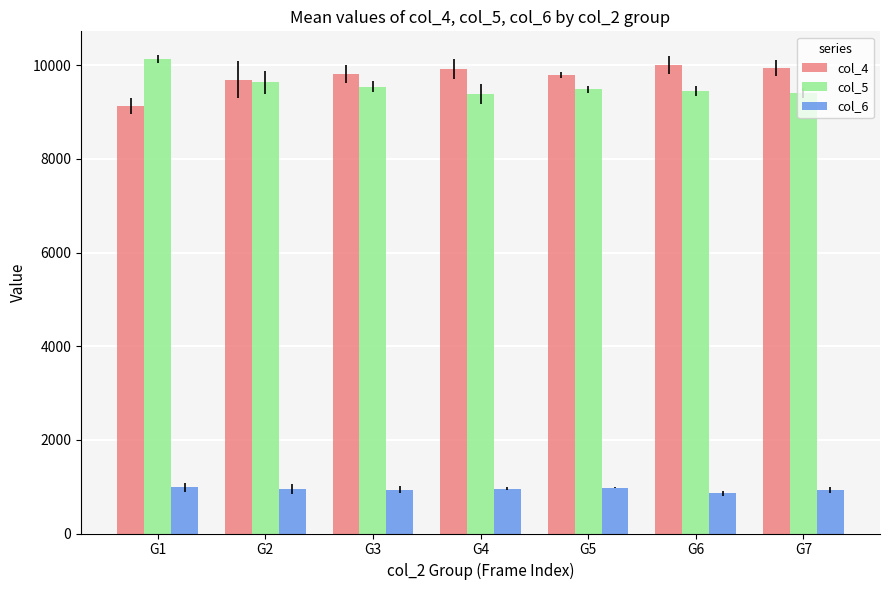

The col_6 series shows 960.0 at G4. True or false?

True